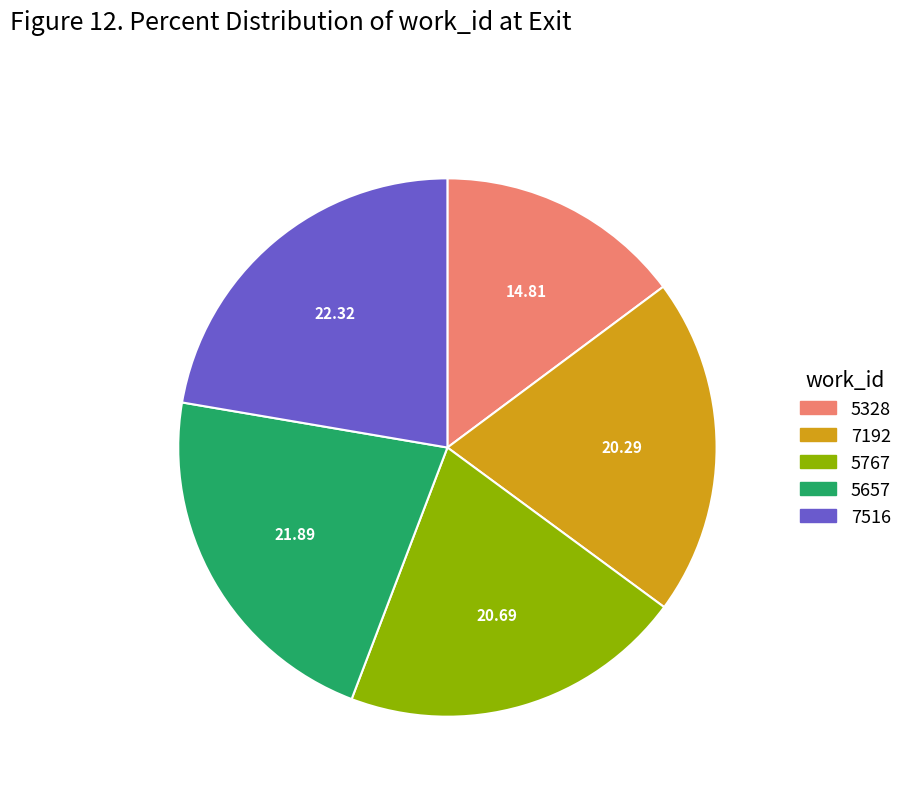

What is the ratio of the value at 5657 to the value at 5767?

1.1